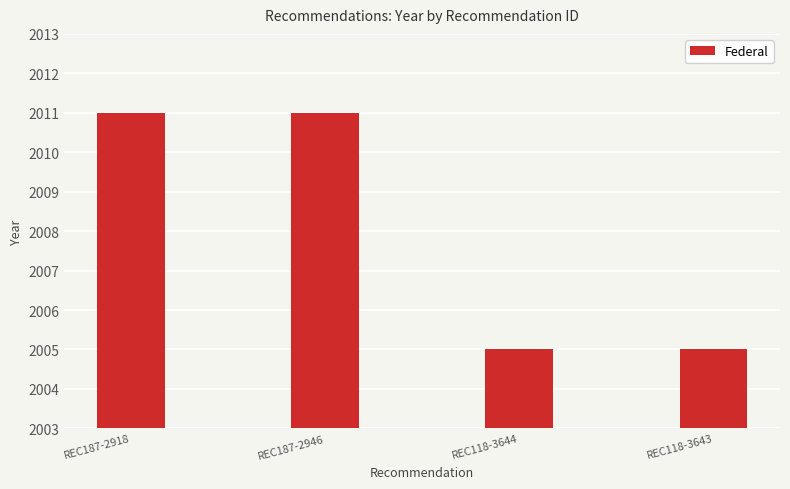

What is the maximum value shown in the chart?

2011